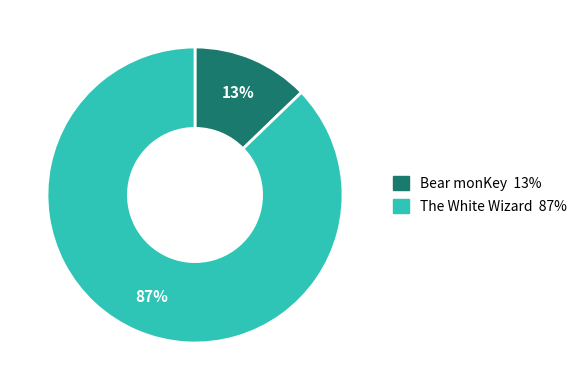

What is the largest slice in the pie chart?

The White Wizard